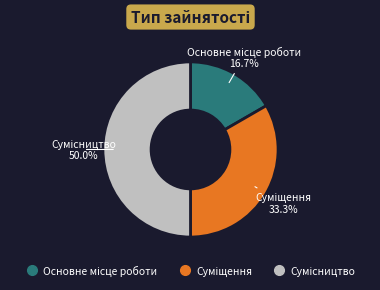

Is Основне місце роботи the majority of the pie?

No